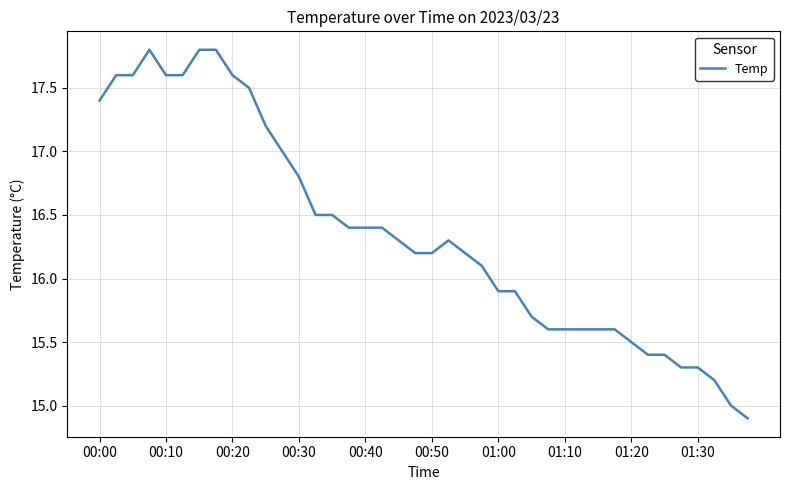

What is the difference between the maximum and minimum values?

2.9